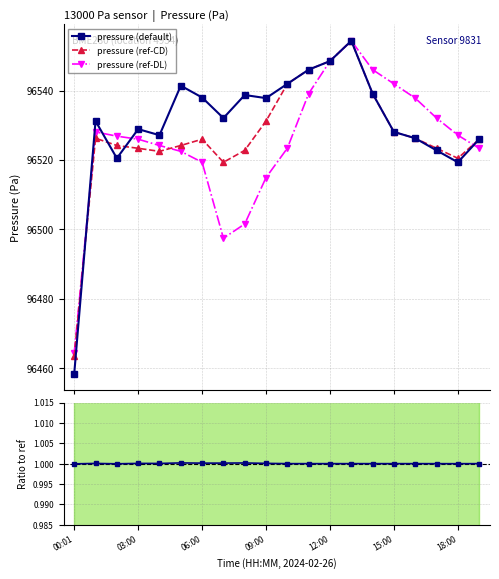

Which series has the largest range (max minus min)?

pressure (default)